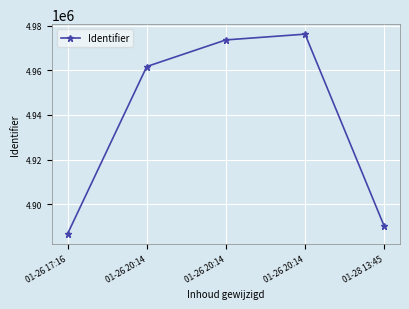

What is the sum of all values?

24688438